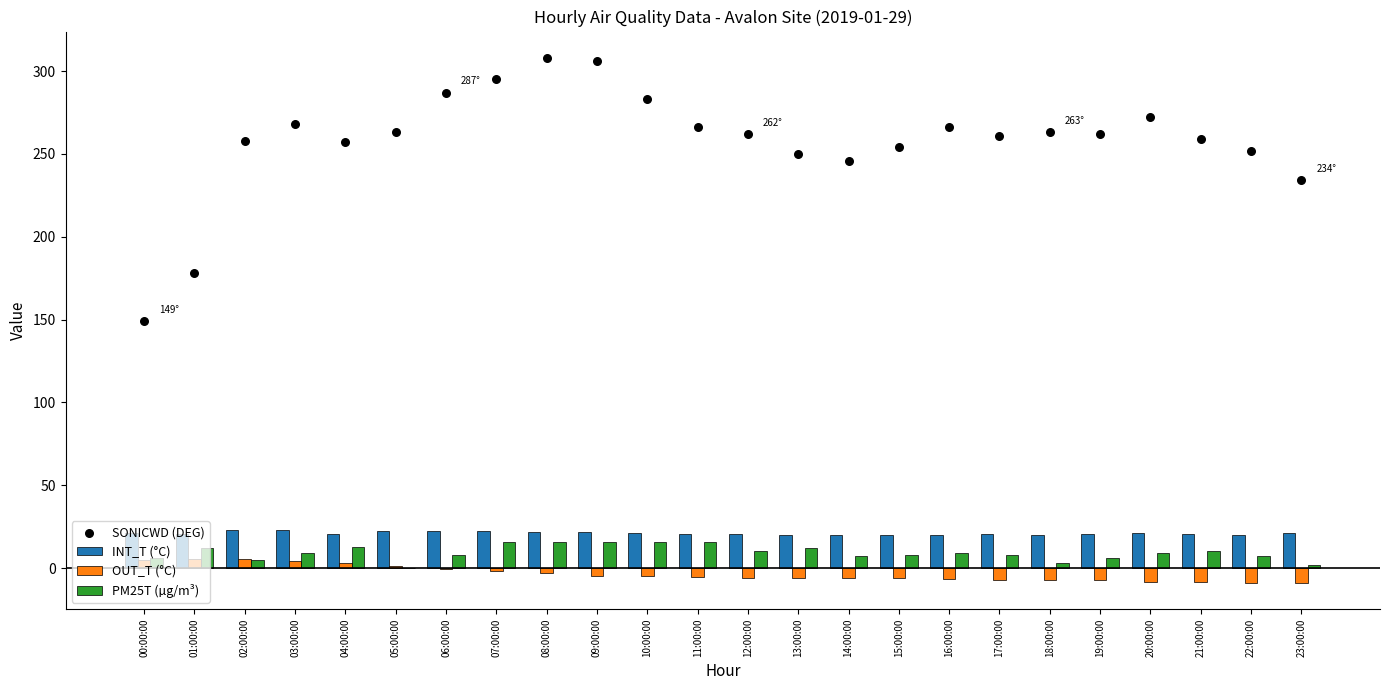

Is the value of SONICWD (DEG) at 05:00:00 greater than the value of PM25T (µg/m³) at 09:00:00?

Yes